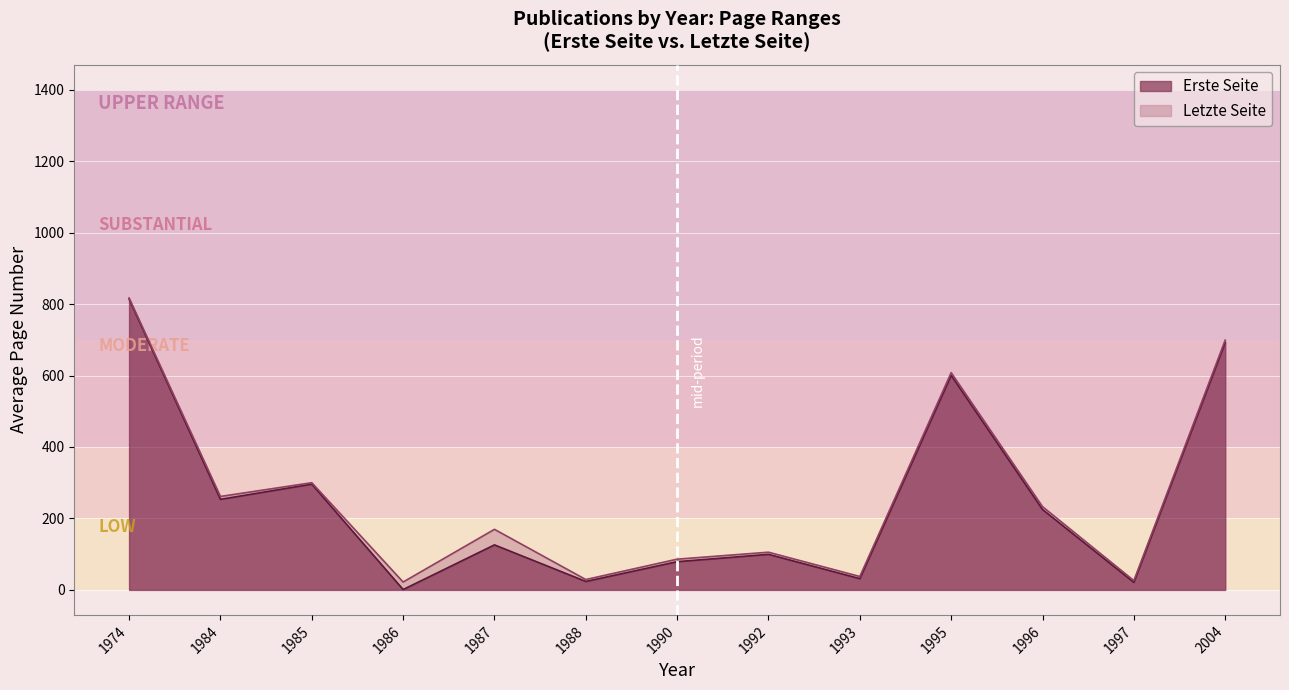

Where is the first local maximum for Letzte Seite?

1985